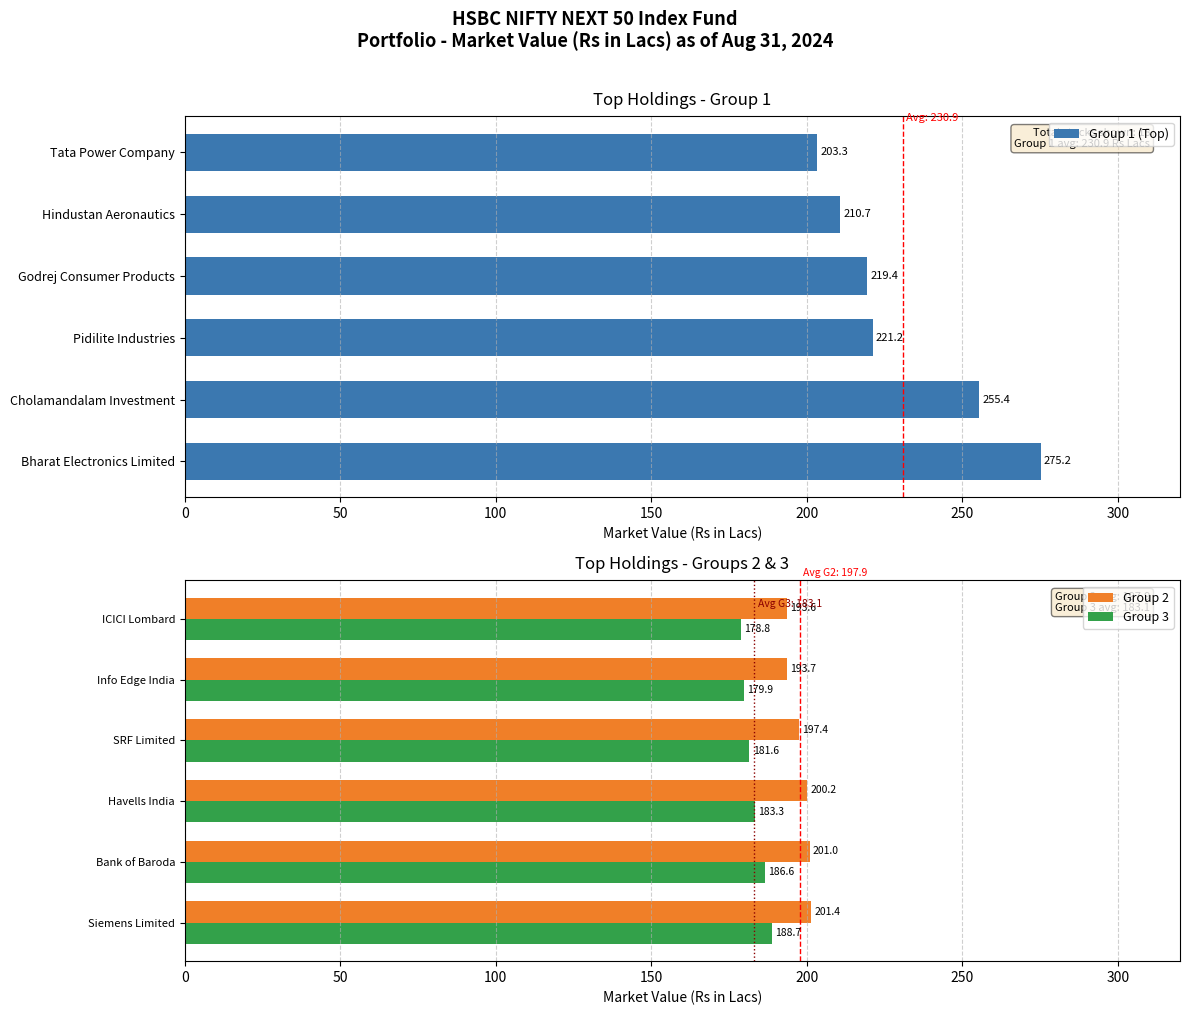

At how many categories does at least one series exceed 222?

2